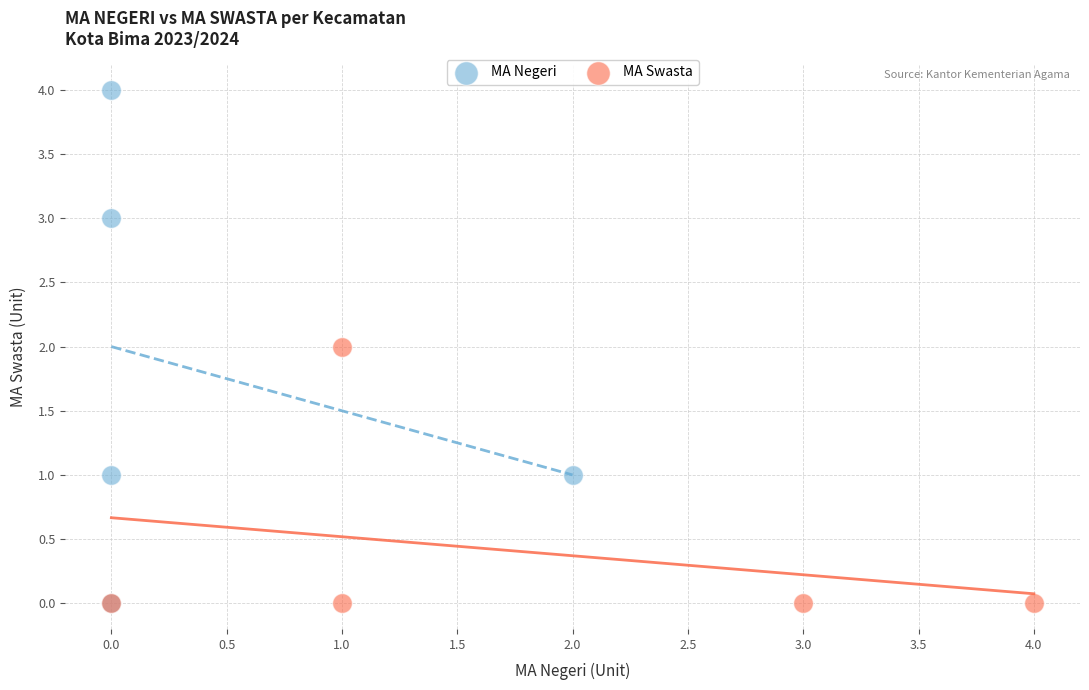

Which series has the widest spread of Y values?

MA Negeri